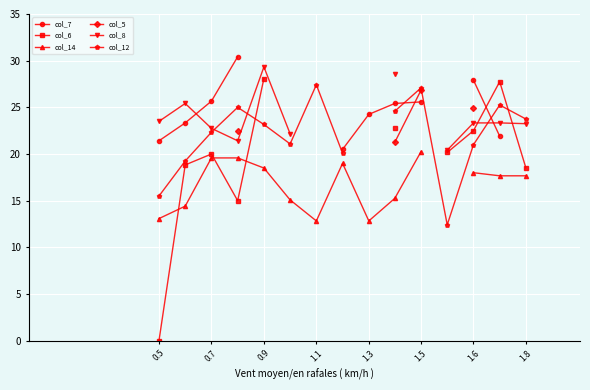

Which series has the largest range (max minus min)?

col_6